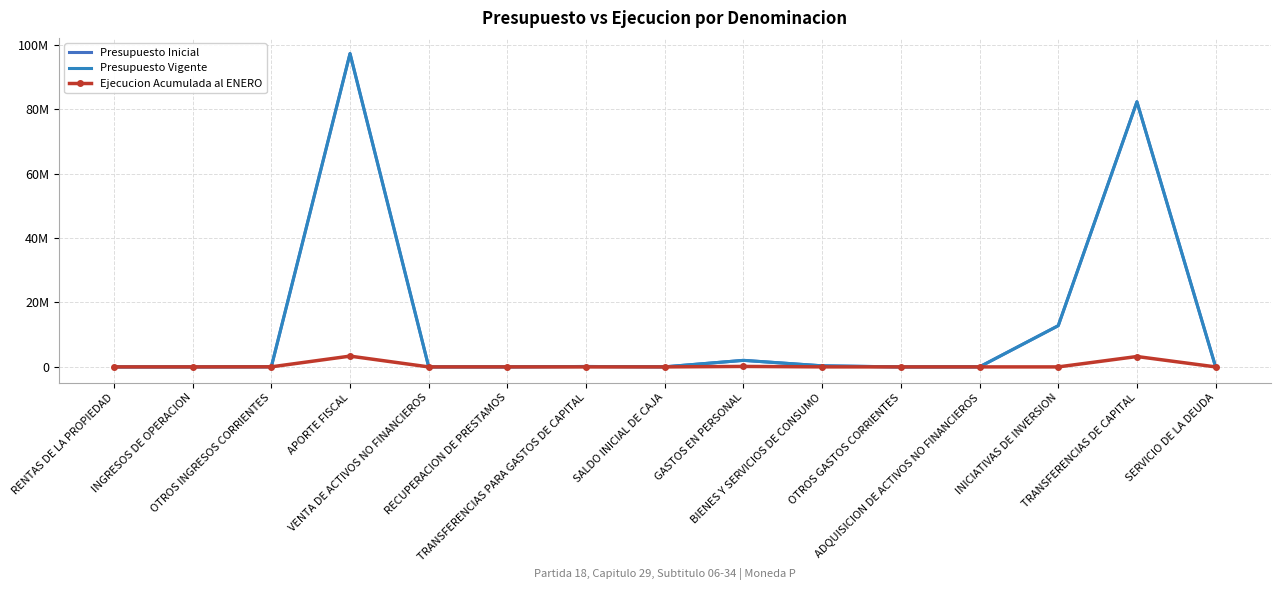

Which series has the largest total across all categories?

Presupuesto Inicial